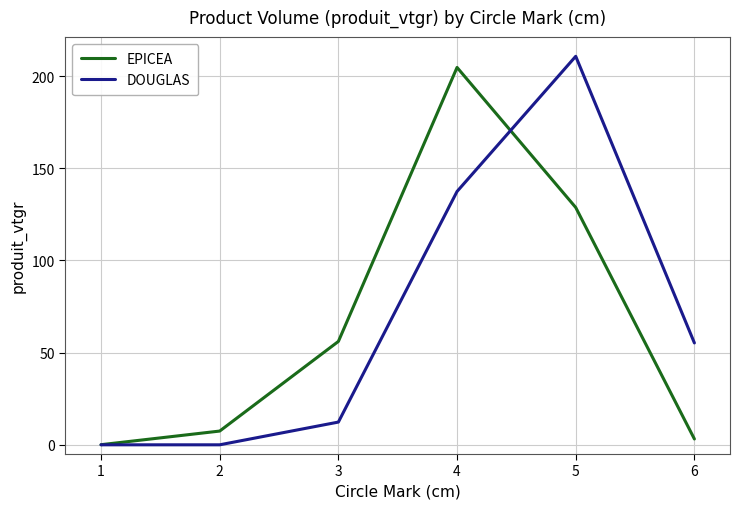

Rank the categories by EPICEA value from lowest to highest.

1, 6, 2, 3, 5, 4